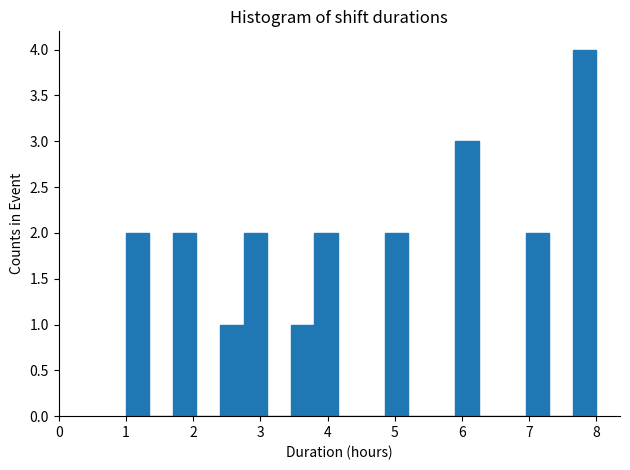

Around what value on the x-axis is the tallest bar? Give the approximate position of its centre, as read against the axis.

7.8